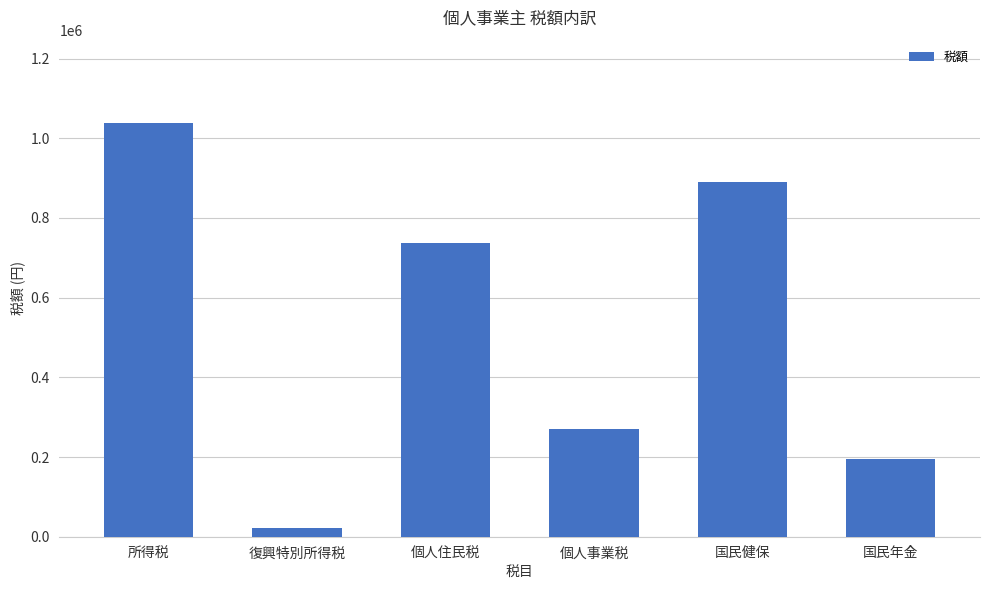

What is the sum of all values?

3154704.4